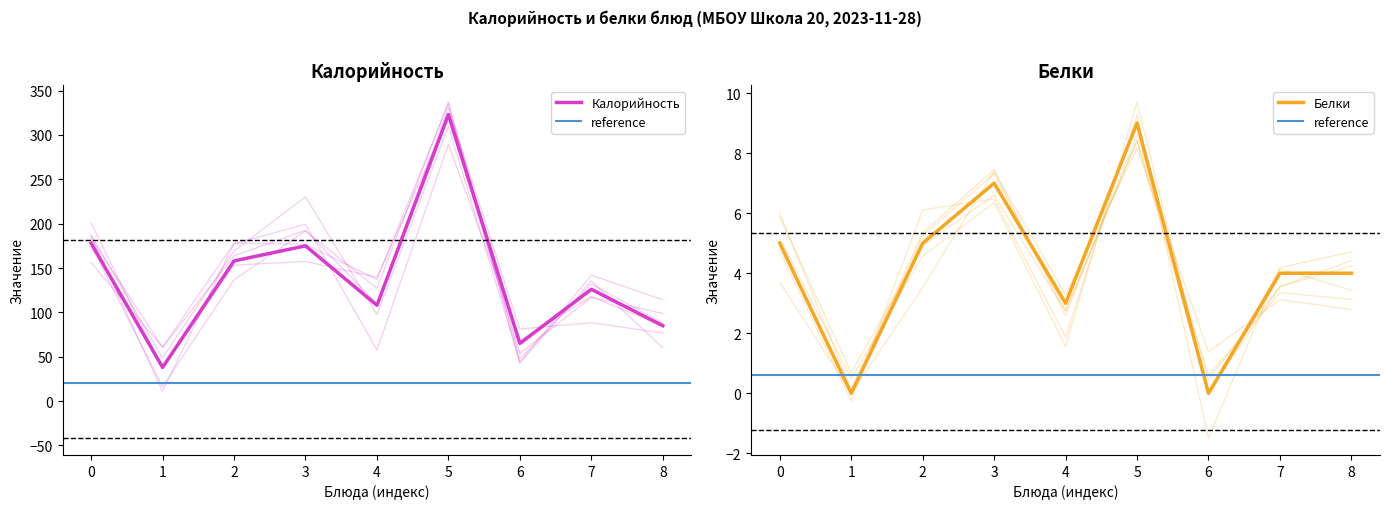

True or false: Калорийность has a value of 178 at 0.

True